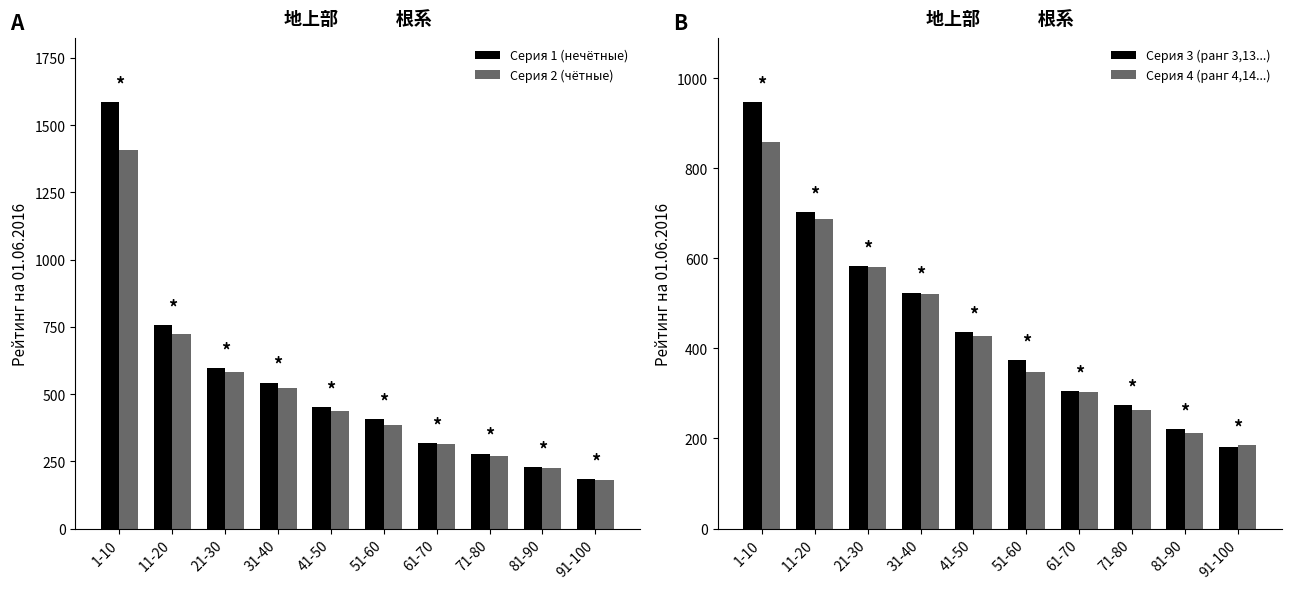

What are all the series names shown in the legend?

Серия 1 (нечётные), Серия 2 (чётные), Серия 3 (ранг 3,13...), Серия 4 (ранг 4,14...)